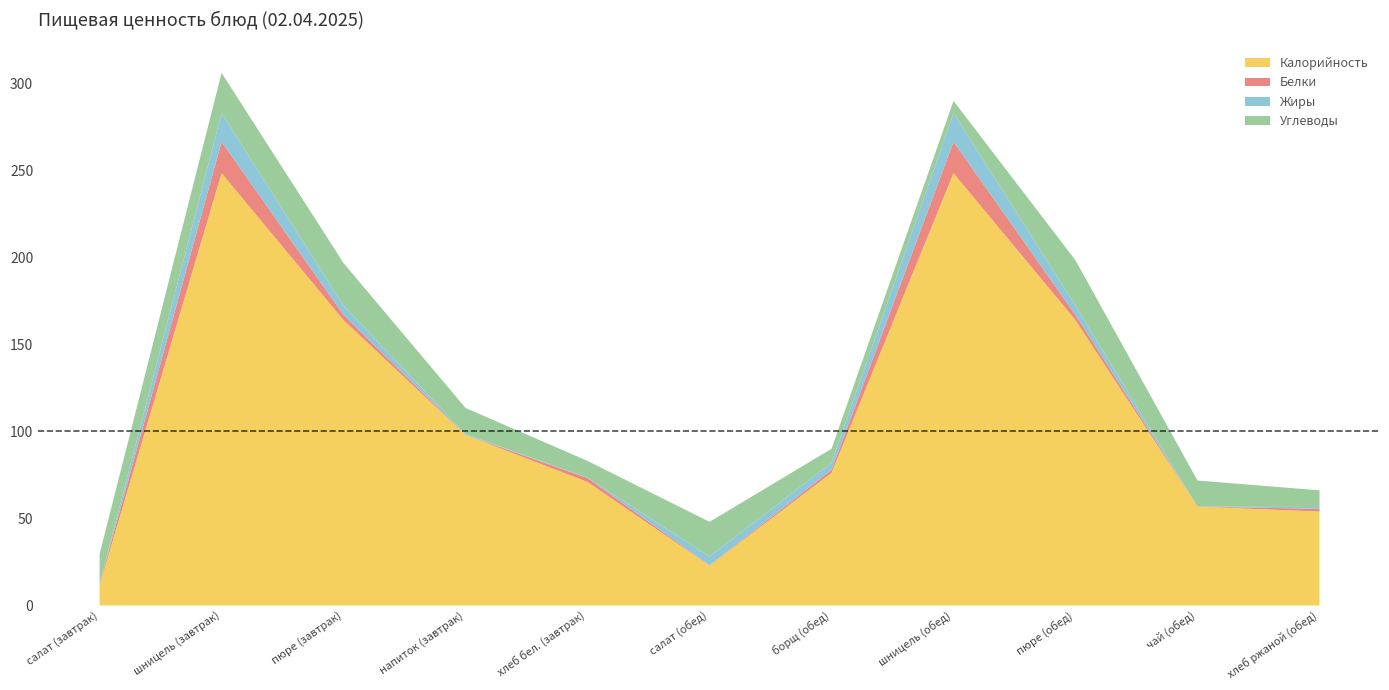

Does the chart have visible grid lines?

No